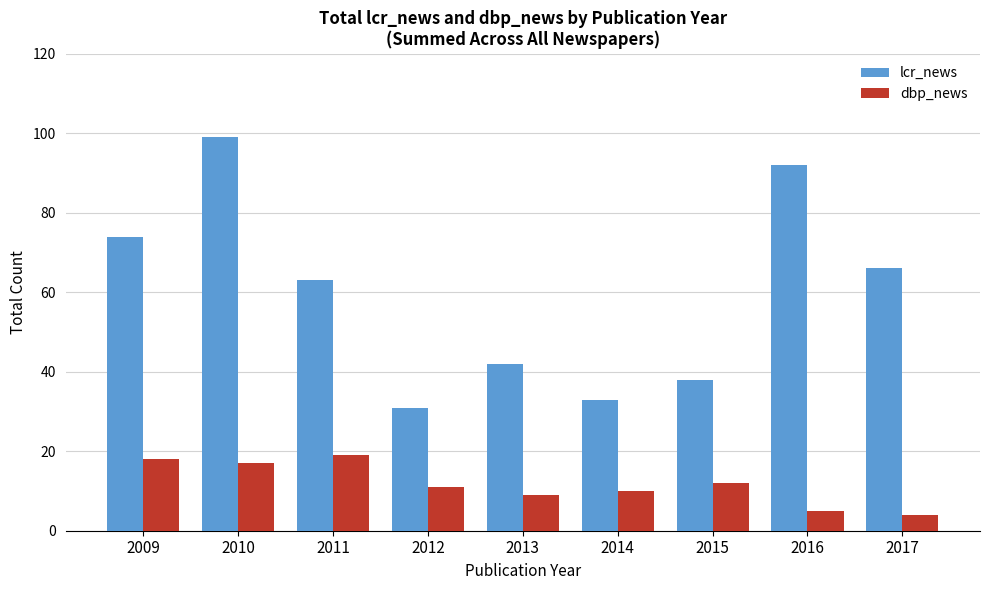

Where does the lcr_news series first go above 63?

2009